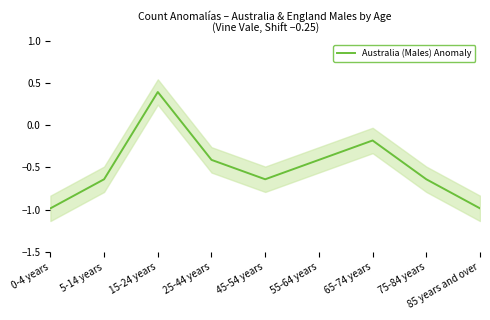

Which has a higher value, 55-64 years or 85 years and over?

55-64 years